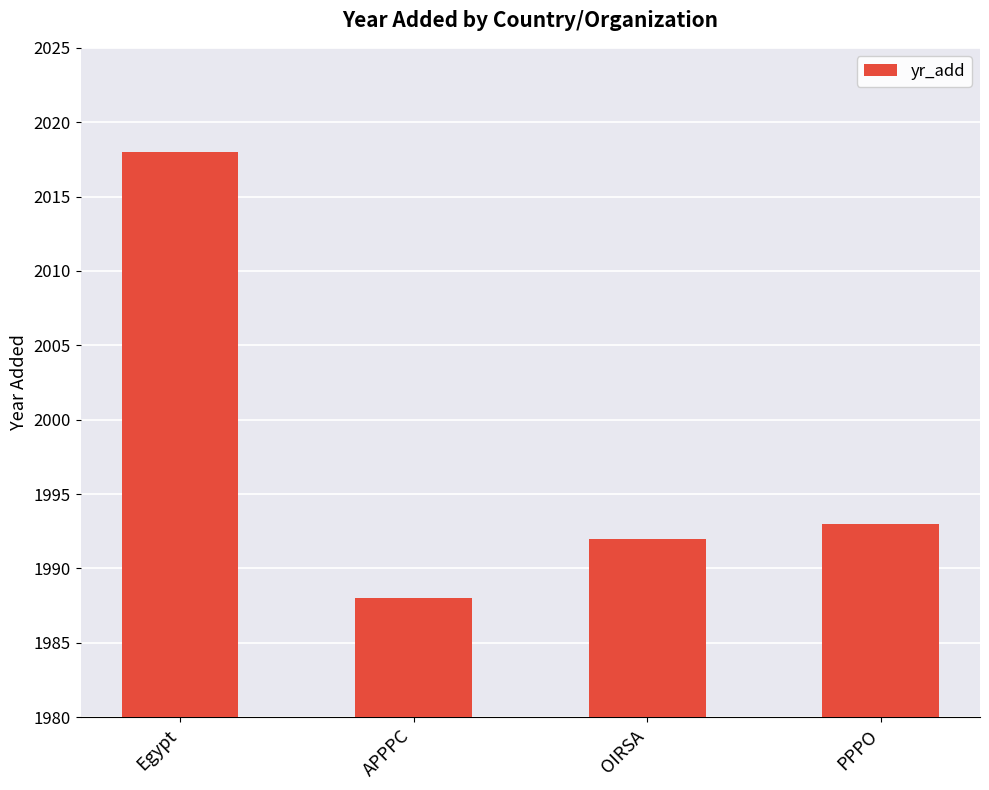

Rank the categories by value from lowest to highest.

APPPC, OIRSA, PPPO, Egypt